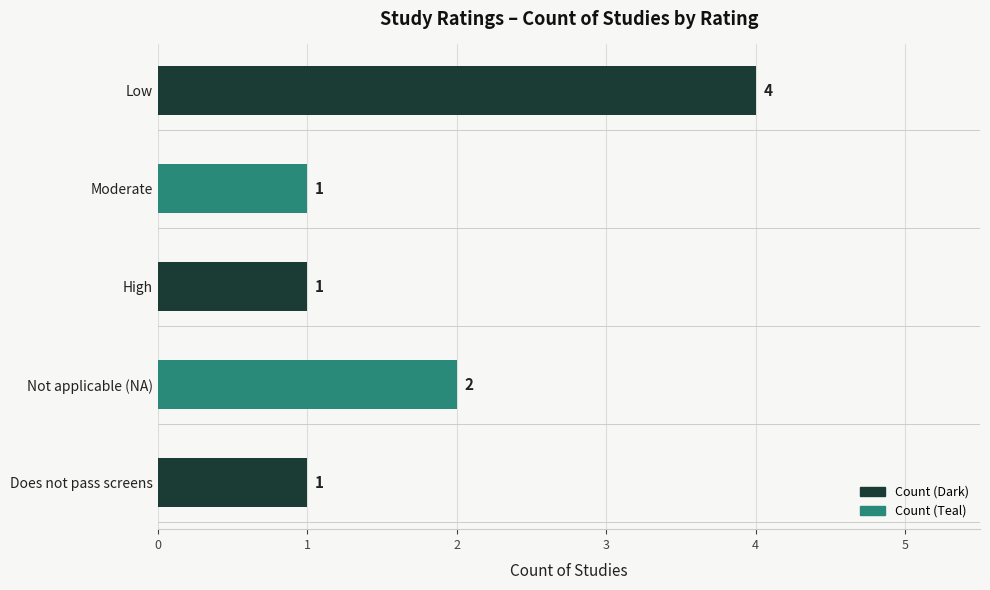

Reading bottom to top, extract all data points from this chart.

1	2	1	1	4